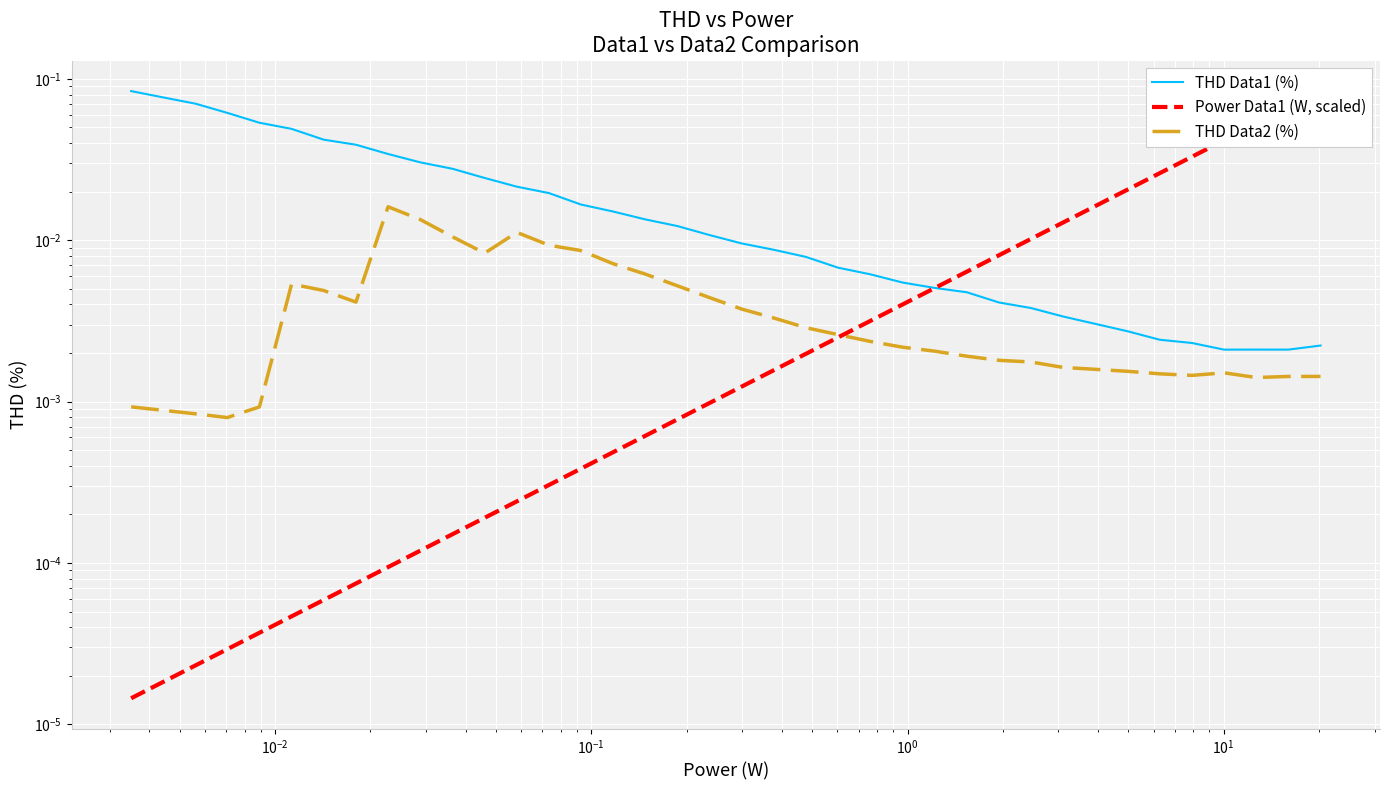

How many categories are shown in the chart?

38